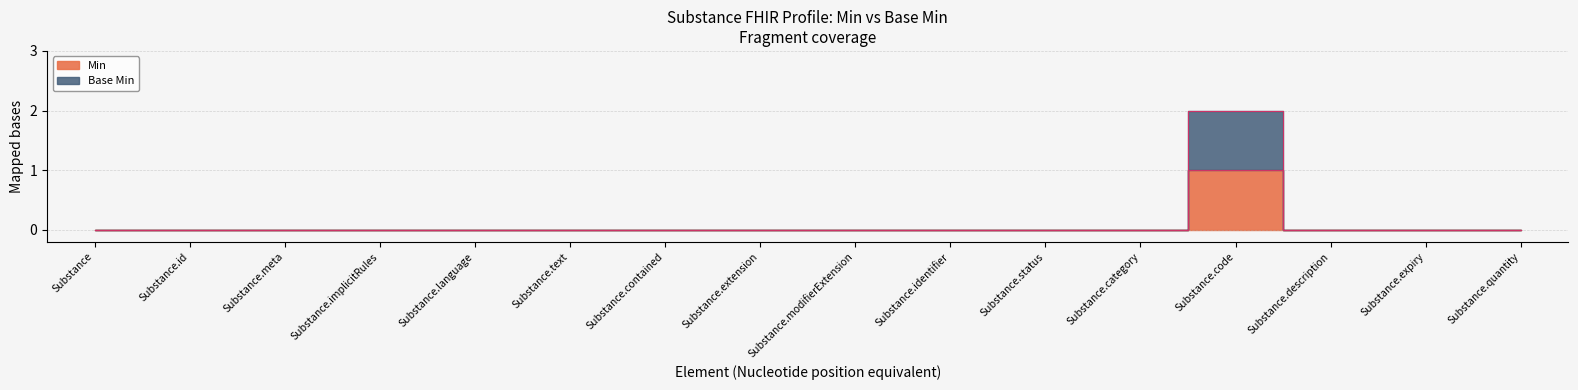

In Base Min, how many points are higher than both neighbors (excluding endpoints)?

1